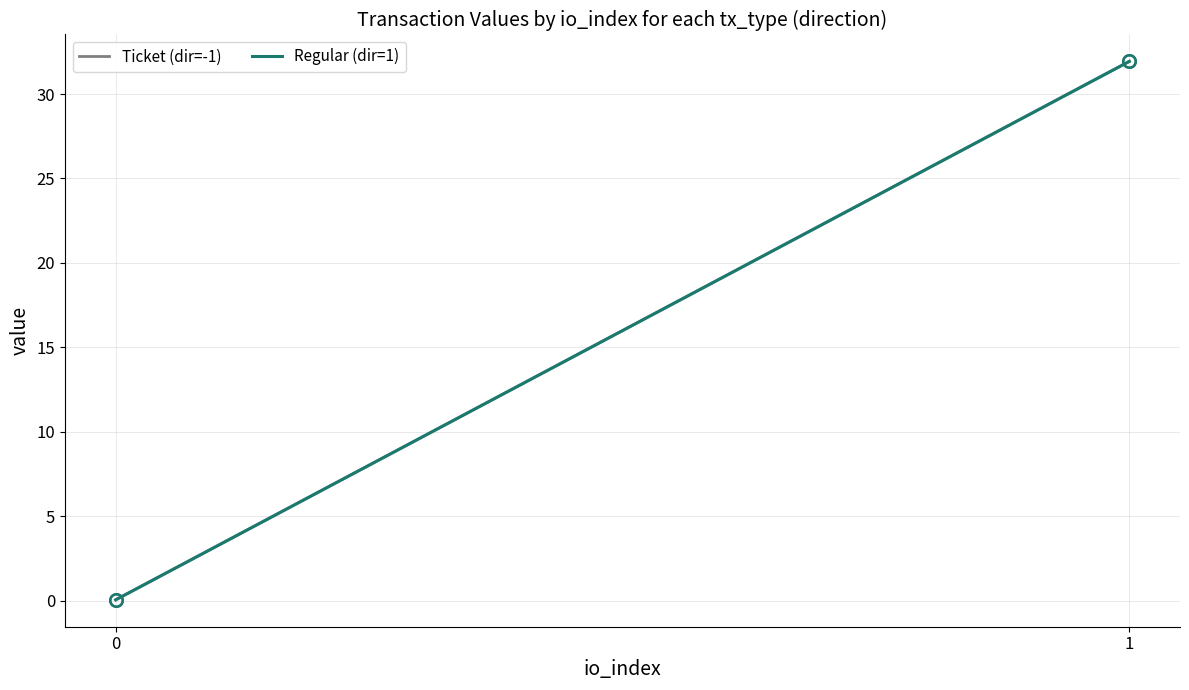

True or false: Ticket (dir=-1) has a value of 0.1 at 0.

True